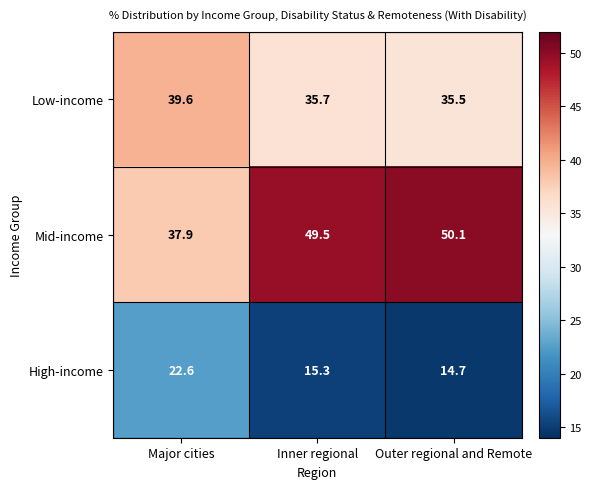

What is the difference between the maximum and minimum values in the Mid-income series?

12.2